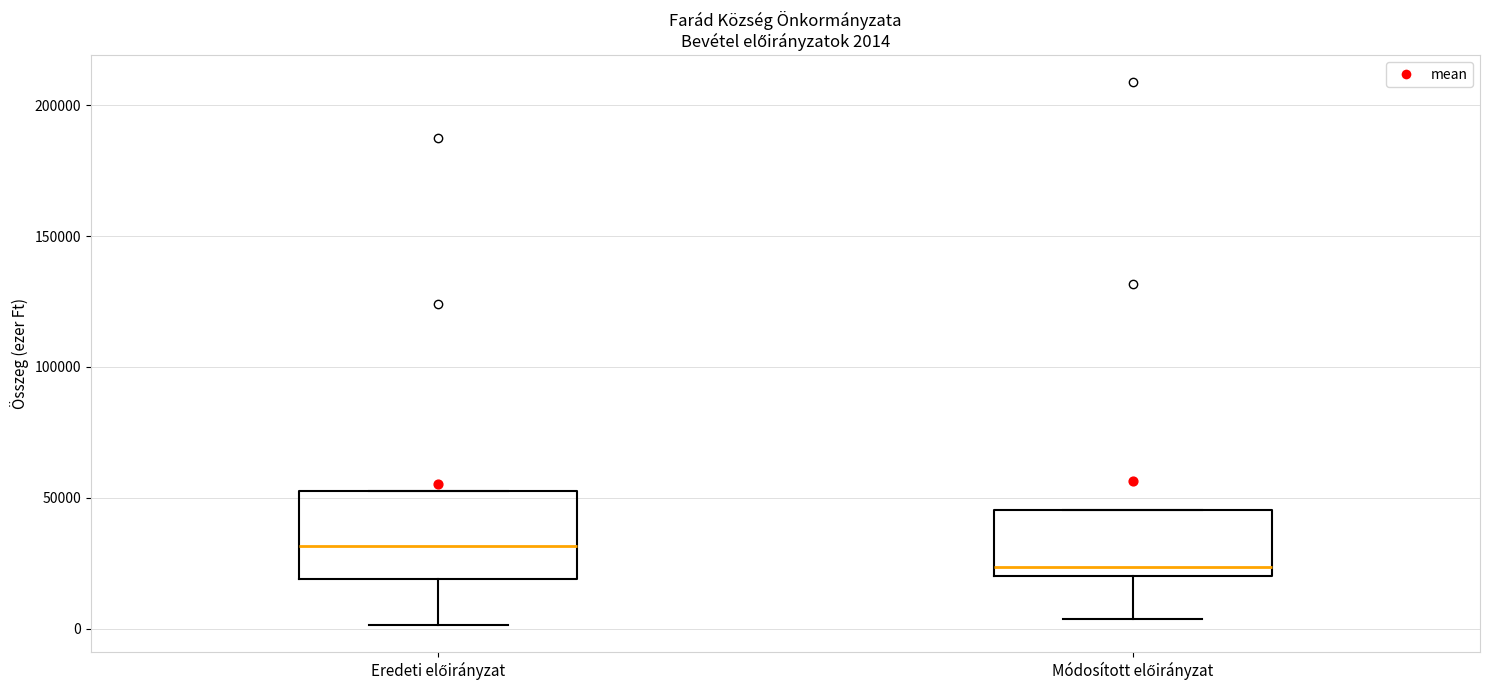

Comparing the boxes themselves (not the whiskers), which one is the tallest?

Eredeti előirányzat